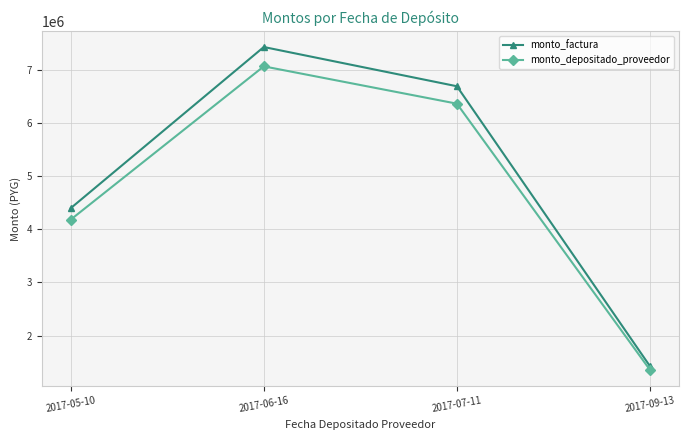

Count the monto_factura values in the range 4400000 to 7440000.

3